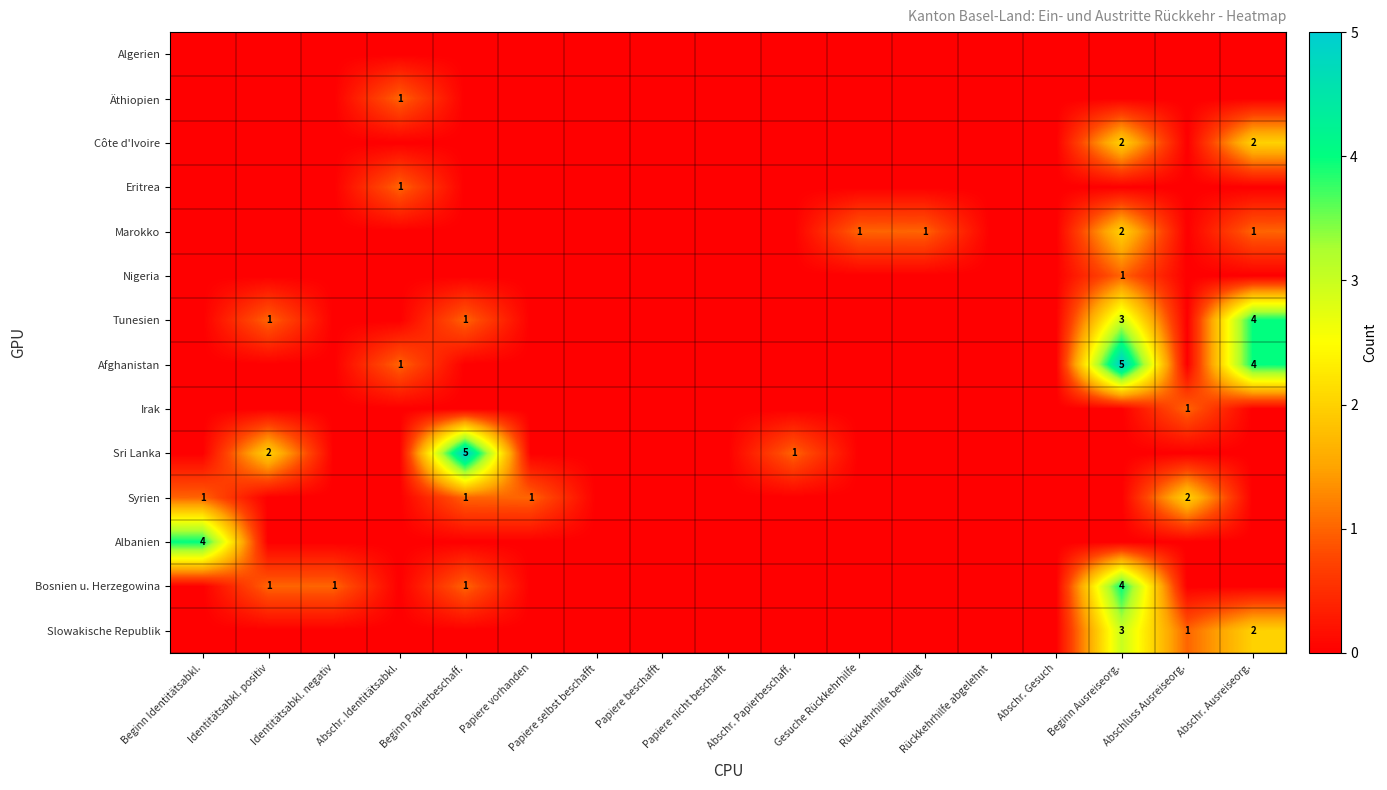

The Sri Lanka series shows 1 at Abschr. Papierbeschaff.. True or false?

True